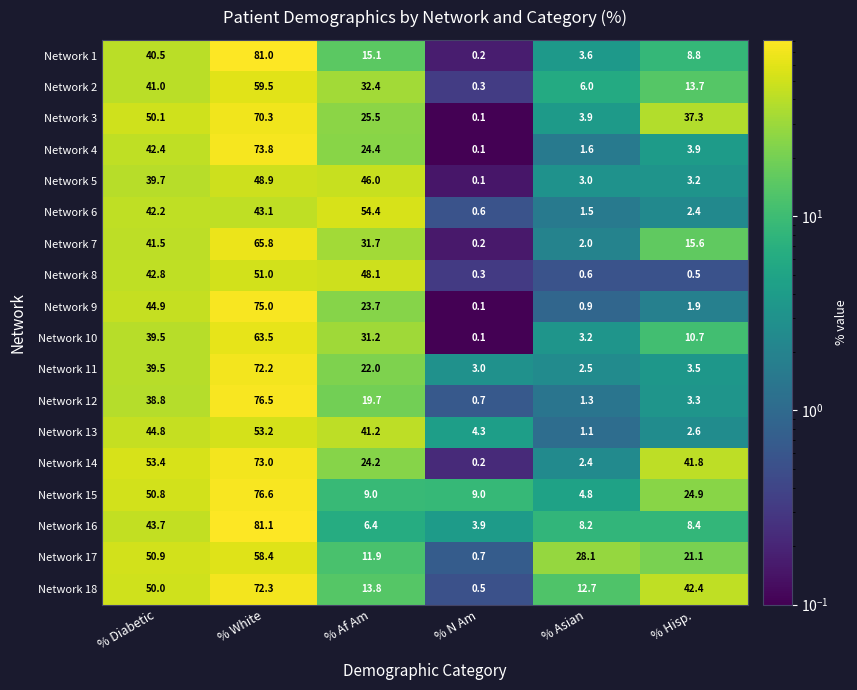

Which series changed the most between % N Am and % Asian?

Network 17